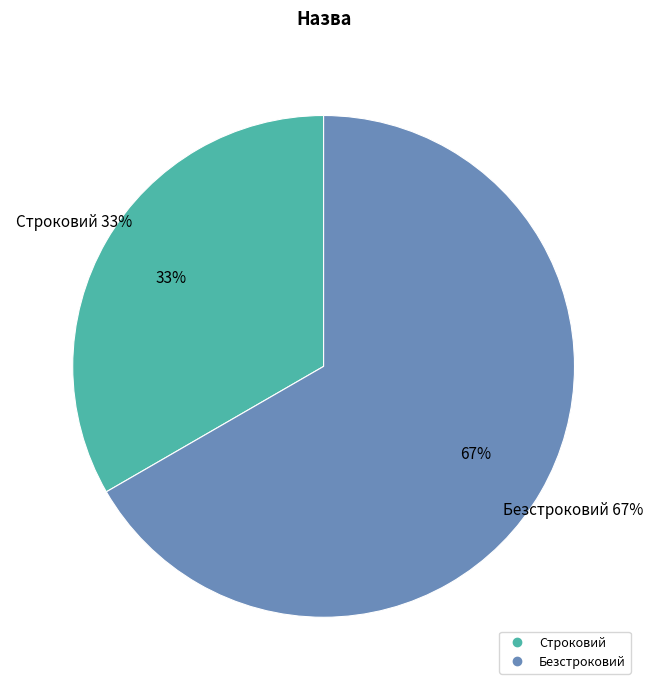

To the nearest percent, what is the difference between the Безстроковий and Строковий slice percentages?

33%